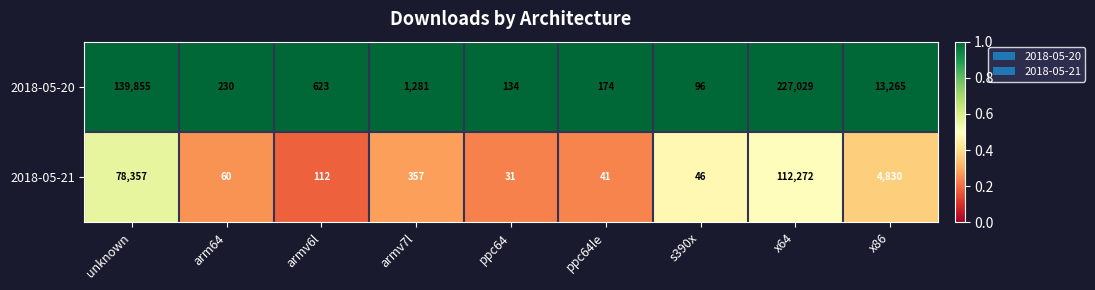

At s390x, list the series in order from largest to smallest.

2018-05-20, 2018-05-21